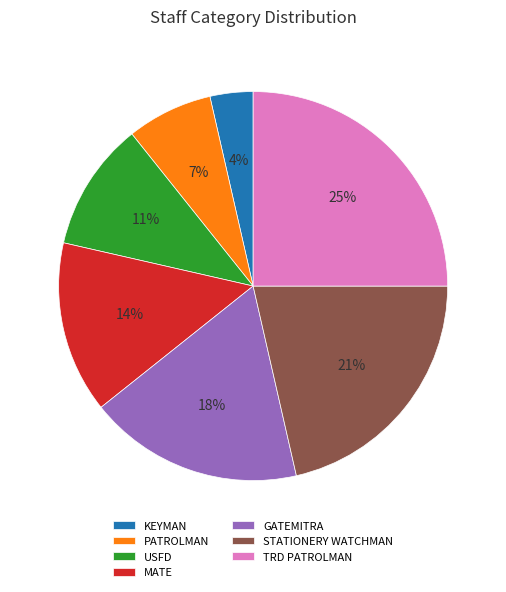

Which slice is the smallest?

KEYMAN